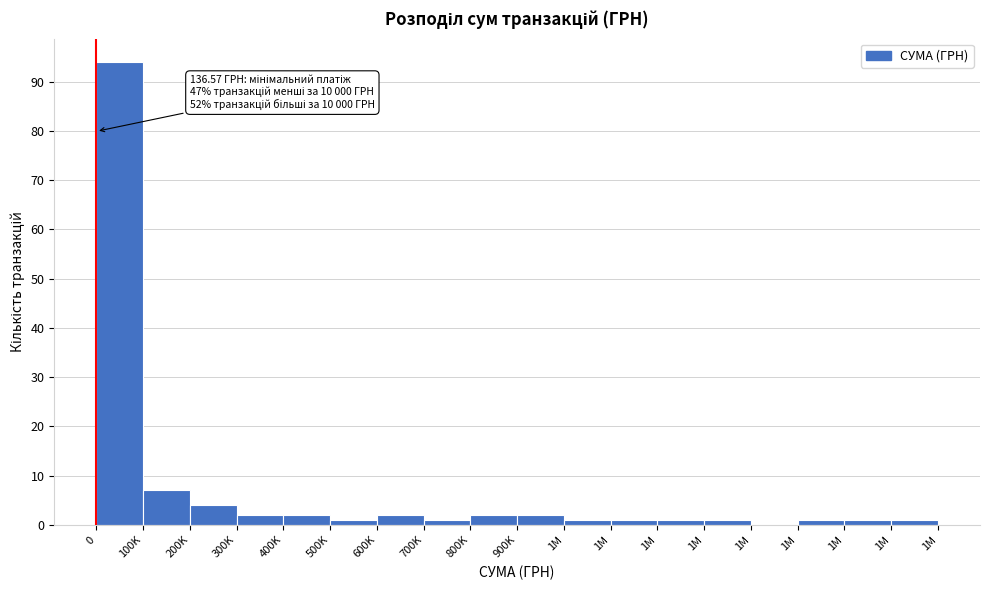

How many series are shown in this chart?

1